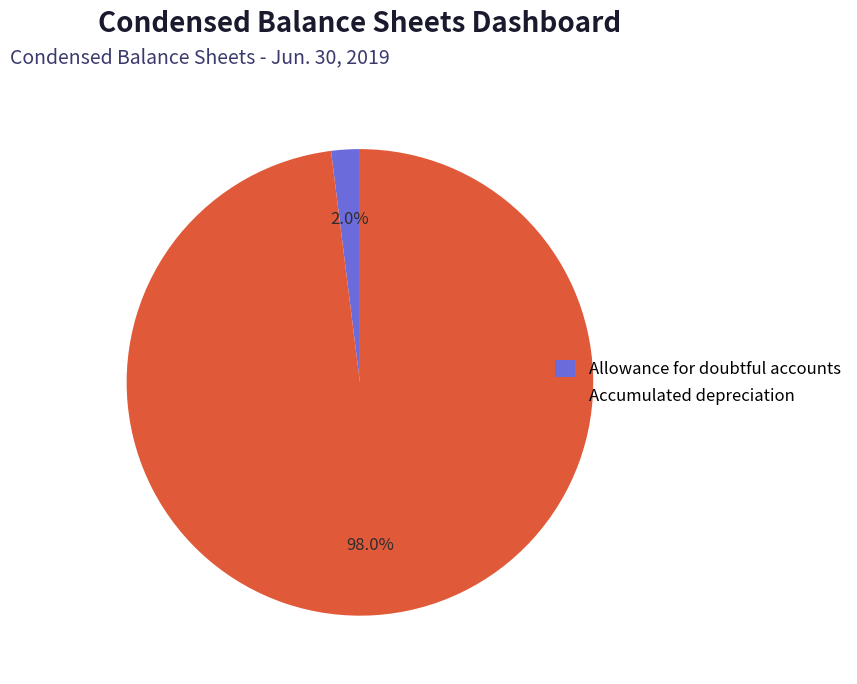

To the nearest percent, what is the difference between the Accumulated depreciation and Allowance for doubtful accounts slice percentages?

96%